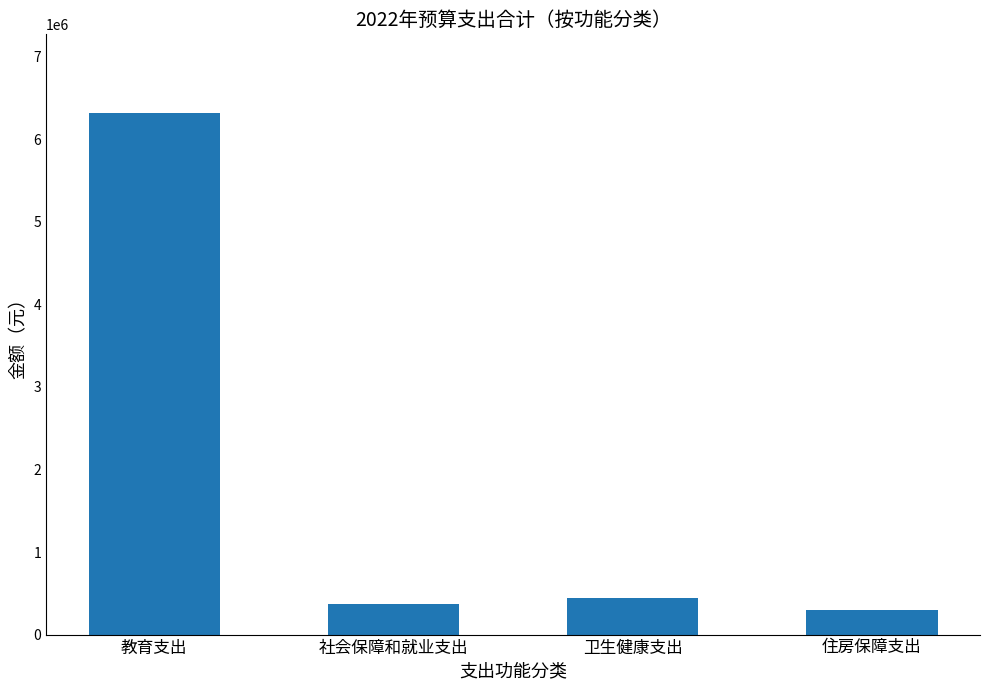

Rank the categories by value from highest to lowest.

教育支出, 卫生健康支出, 社会保障和就业支出, 住房保障支出